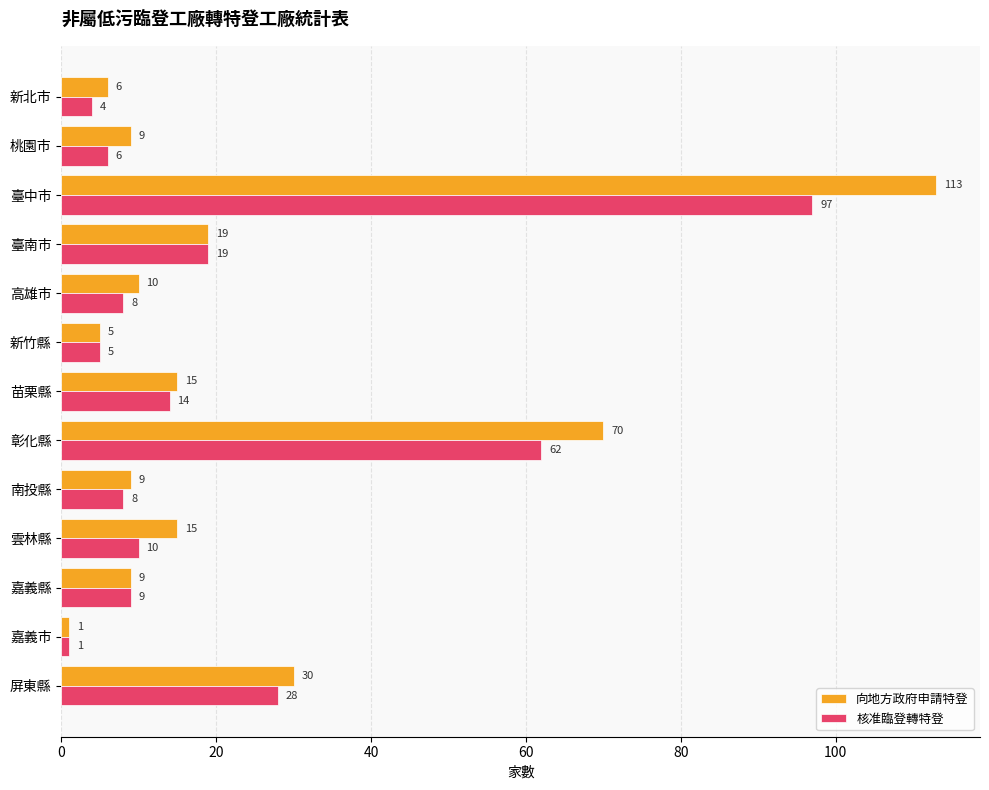

What is the lowest value of the 核准臨登轉特登 series?

1